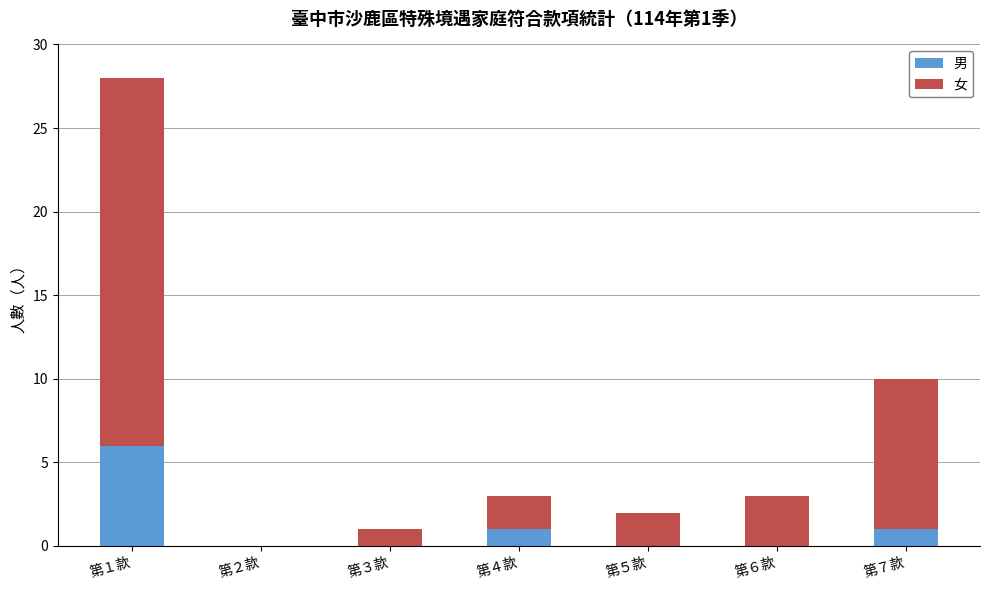

Reading left to right, transcribe the values for 男.

第１款=6	第２款=0	第３款=0	第４款=1	第５款=0	第６款=0	第７款=1